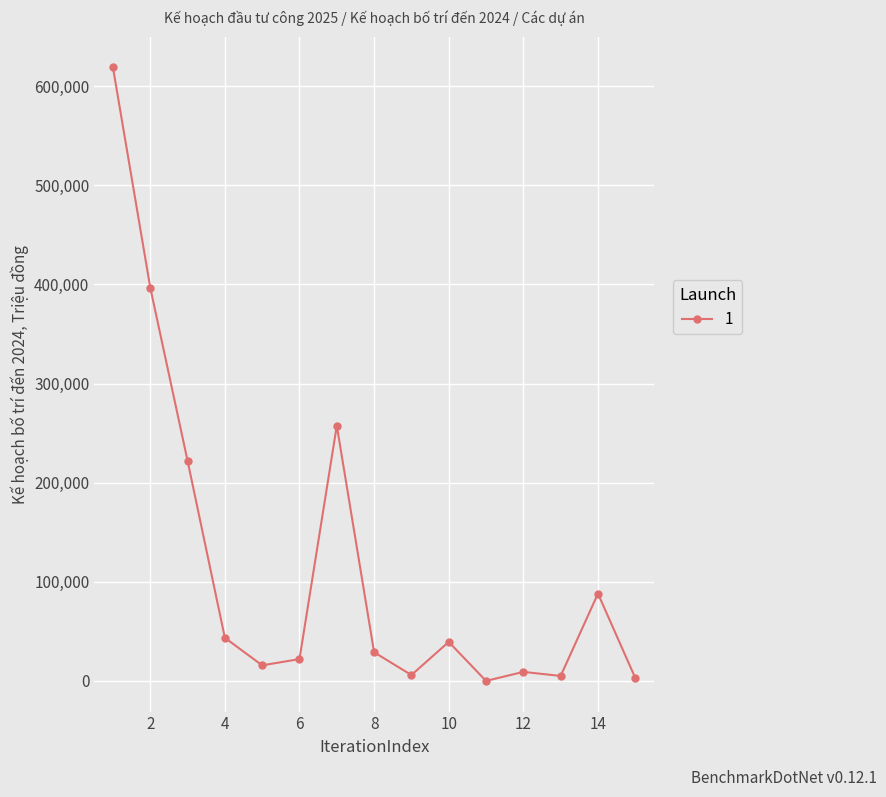

What is the value of the 1st point from the left?

619121.8